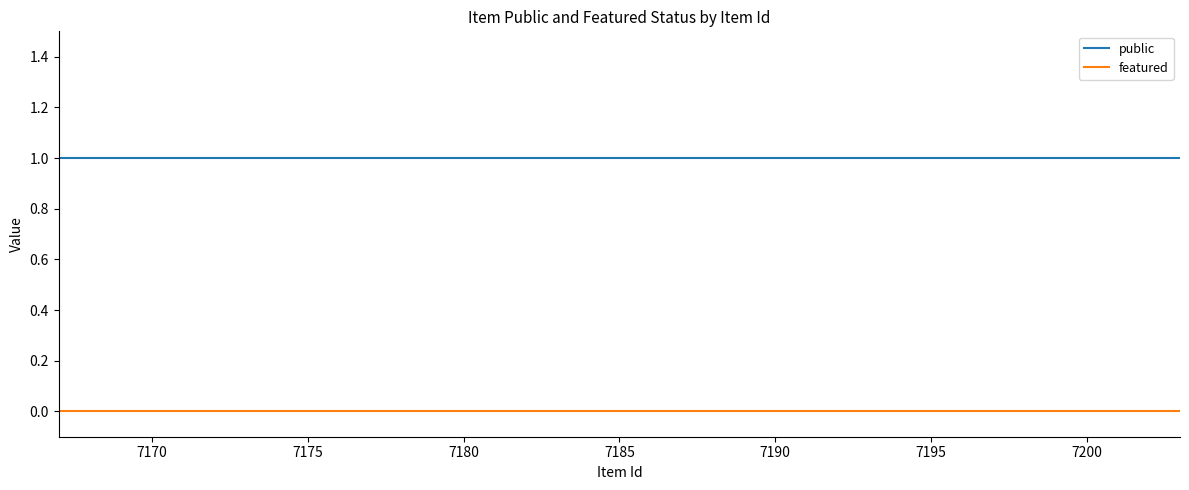

True or false: public and featured intersect in this chart.

False